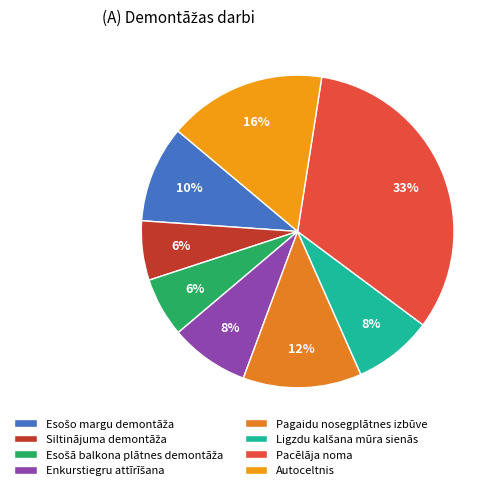

Which category has the smallest portion of the pie?

Siltinājuma demontāža